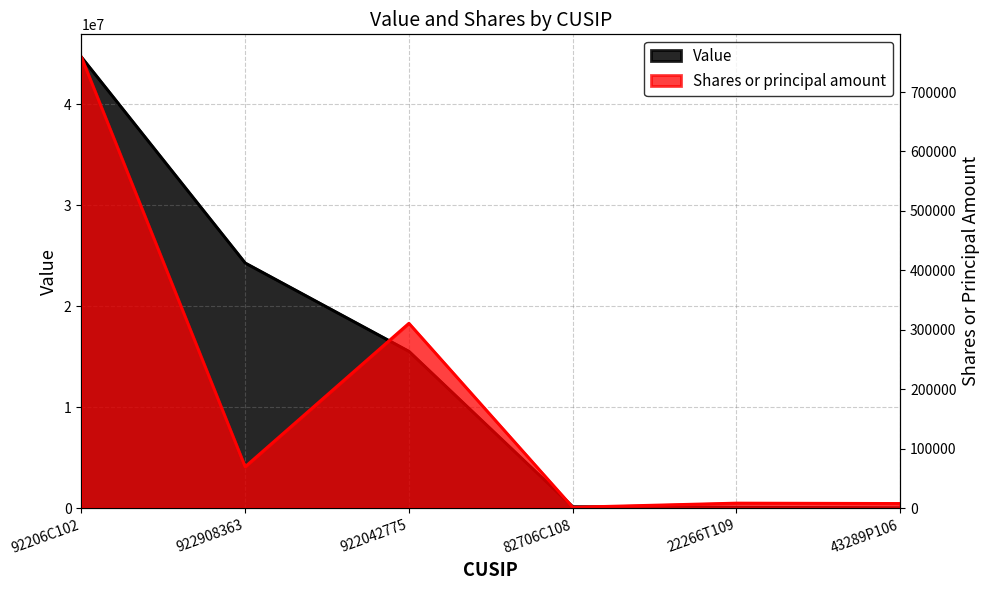

How many series are shown in this chart?

2